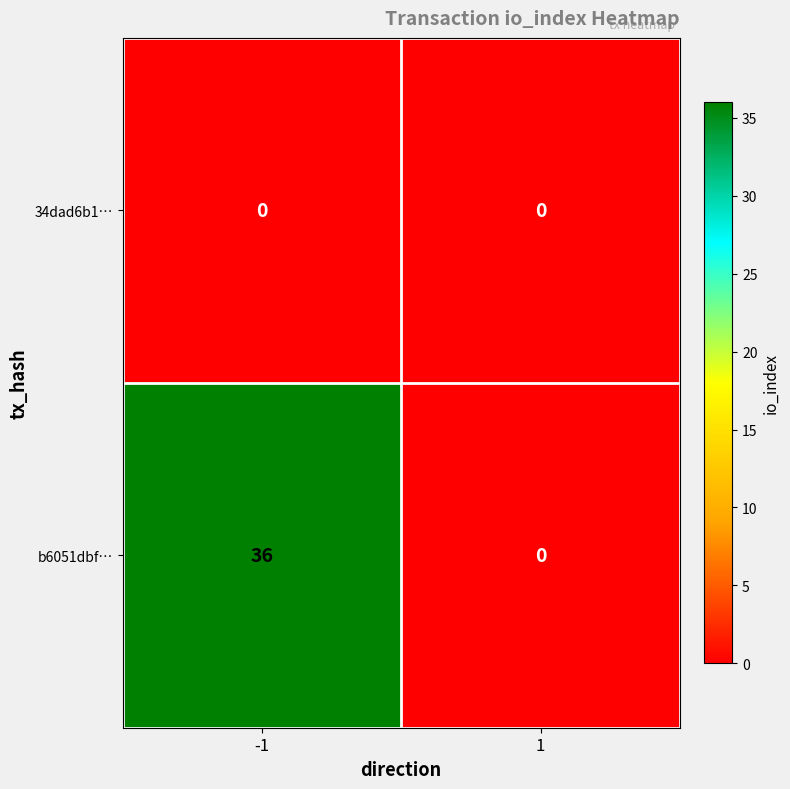

What is the maximum value shown in the chart?

36